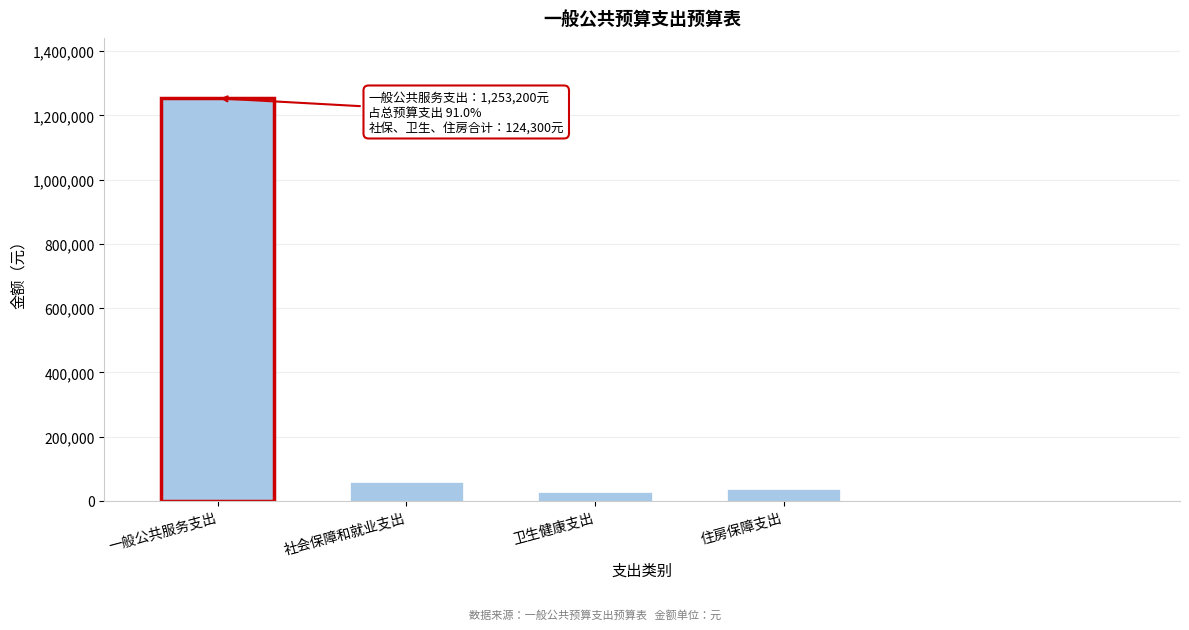

Reading left to right, what are all the values shown in this chart?

一般公共服务支出=1253200	社会保障和就业支出=58700	卫生健康支出=27700	住房保障支出=37900